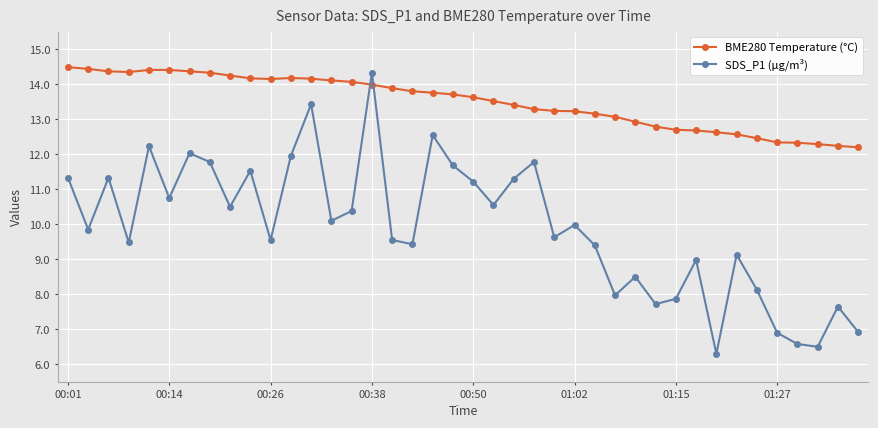

How many intersections are there between BME280 Temperature (°C) and SDS_P1 (µg/m³)?

2